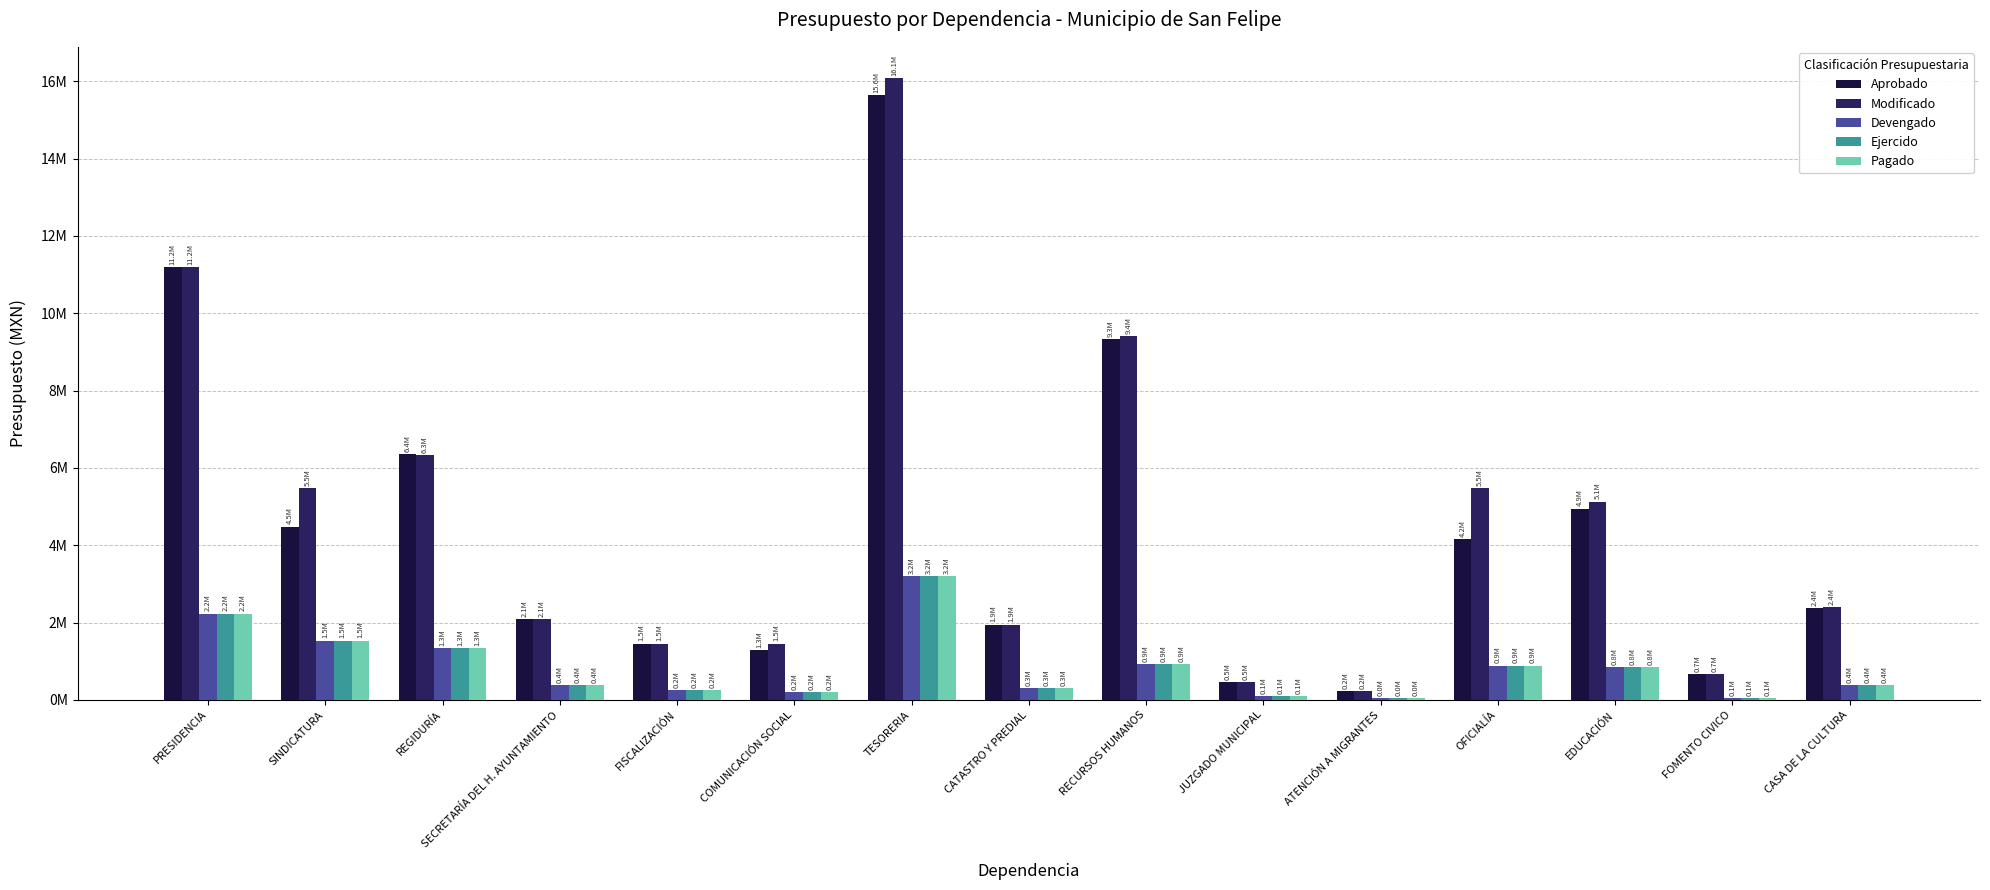

At SINDICATURA, list the series in order from largest to smallest.

Modificado, Aprobado, Devengado, Ejercido, Pagado